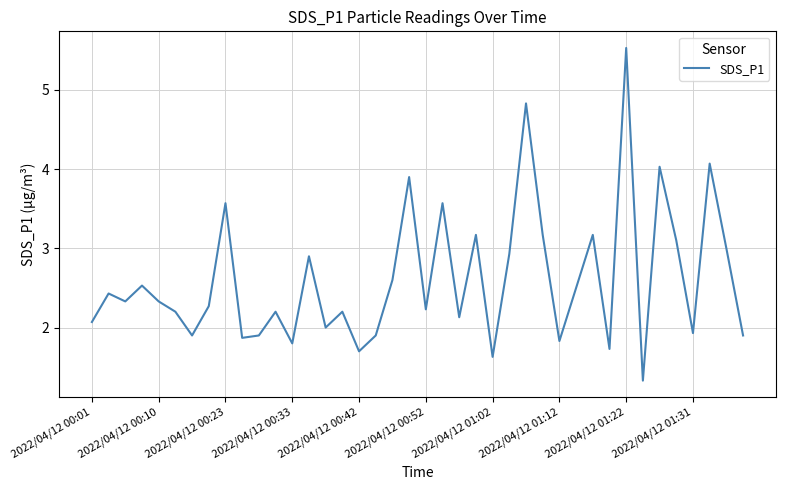

What is the difference between the maximum and minimum values?

4.2